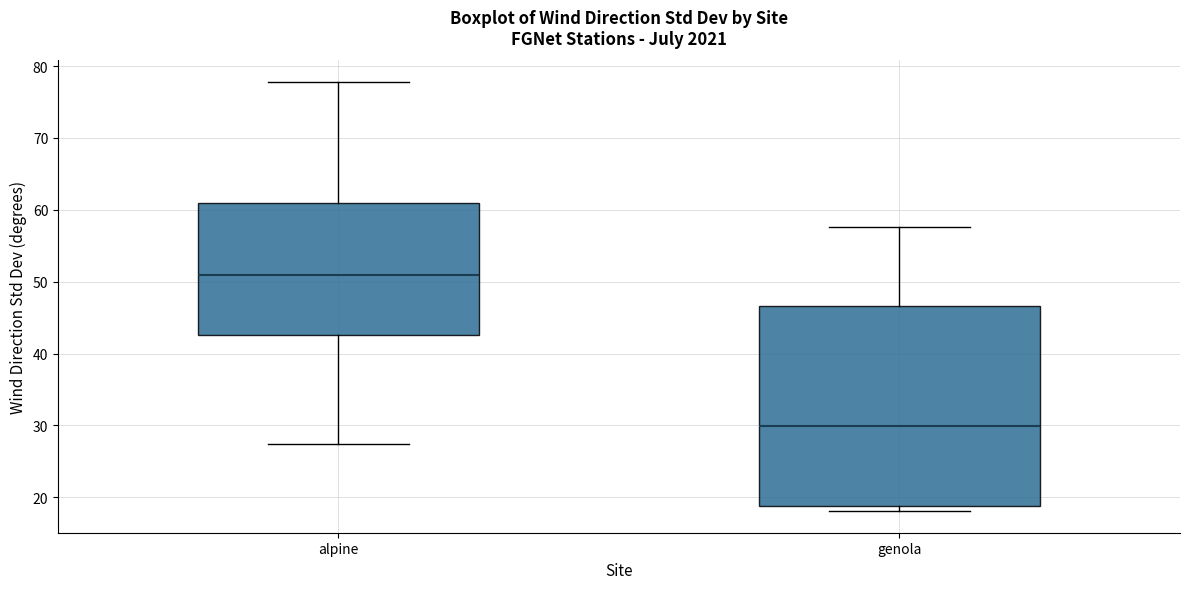

Reading left to right, read every box against the y-axis: the position of its median line, the range the box covers, and the ends of its whiskers. The values are not printed on the chart, so give them approximately, as read against the axis.

alpine: median 51, box 43 to 61, whiskers 27 to 78
genola: median 30, box 19 to 47, whiskers 18 to 58